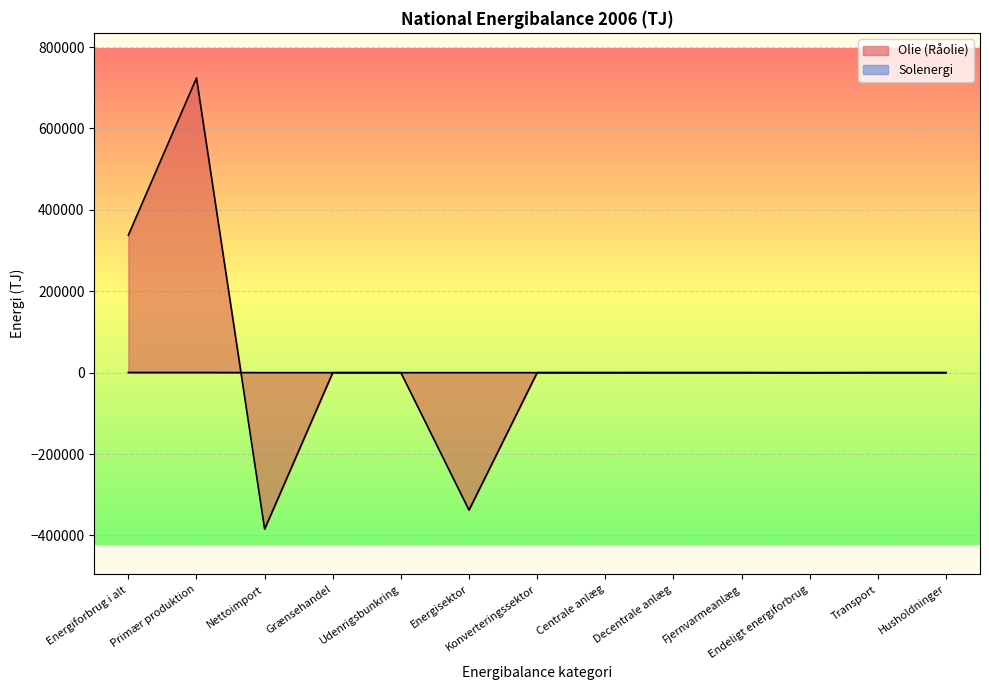

Reading right to left, what are all the values shown in this chart?

Olie (Råolie): Husholdninger=0	Transport=0	Endeligt energiforbrug=0	Fjernvarmeanlæg=0	Decentrale anlæg=0	Centrale anlæg=0	Konverteringssektor=0	Energisektor=-337798	Udenrigsbunkring=0	Grænsehandel=0	Nettoimport=-384662	Primær produktion=724062	Energiforbrug i alt=337798
Solenergi: Husholdninger=0	Transport=0	Endeligt energiforbrug=-381	Fjernvarmeanlæg=0	Decentrale anlæg=0	Centrale anlæg=-54	Konverteringssektor=0	Energisektor=0	Udenrigsbunkring=0	Grænsehandel=0	Nettoimport=0	Primær produktion=436	Energiforbrug i alt=436